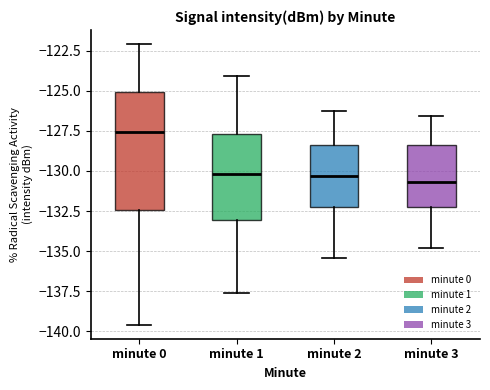

Reading left to right, read every box against the y-axis: the position of its median line, the range the box covers, and the ends of its whiskers. The values are not printed on the chart, so give them approximately, as read against the axis.

minute 0: median -127.5, box -132.5 to -125.0, whiskers -139.5 to -122.0
minute 1: median -130.0, box -133.0 to -127.5, whiskers -137.5 to -124.0
minute 2: median -130.5, box -132.0 to -128.5, whiskers -135.5 to -126.0
minute 3: median -130.5, box -132.0 to -128.5, whiskers -135.0 to -126.5